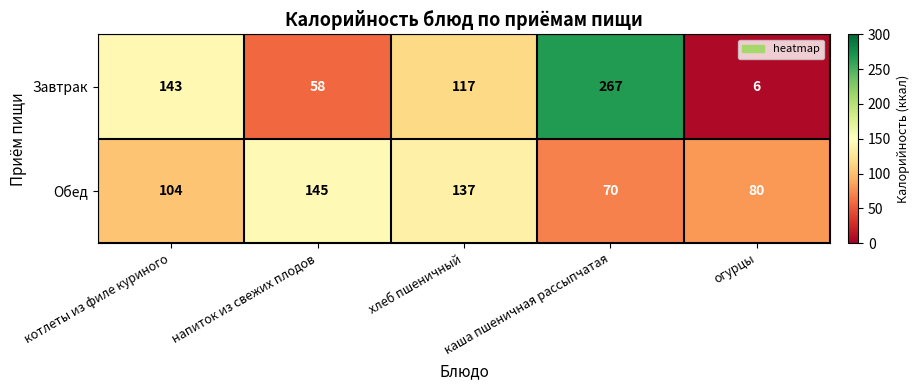

At which category is the sum across all series the highest?

каша пшеничная рассыпчатая